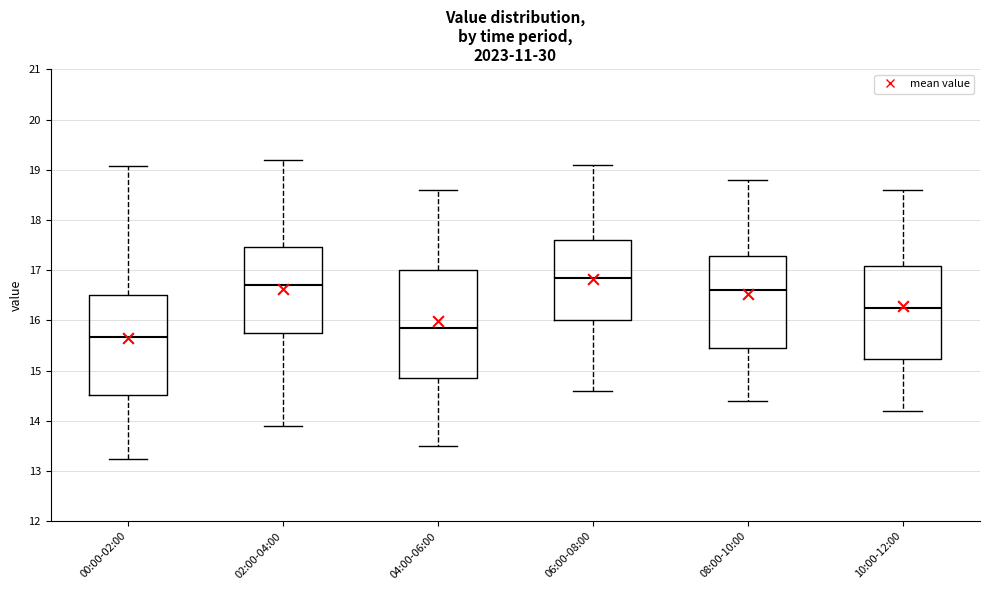

Which box's median line is the highest?

06:00-08:00